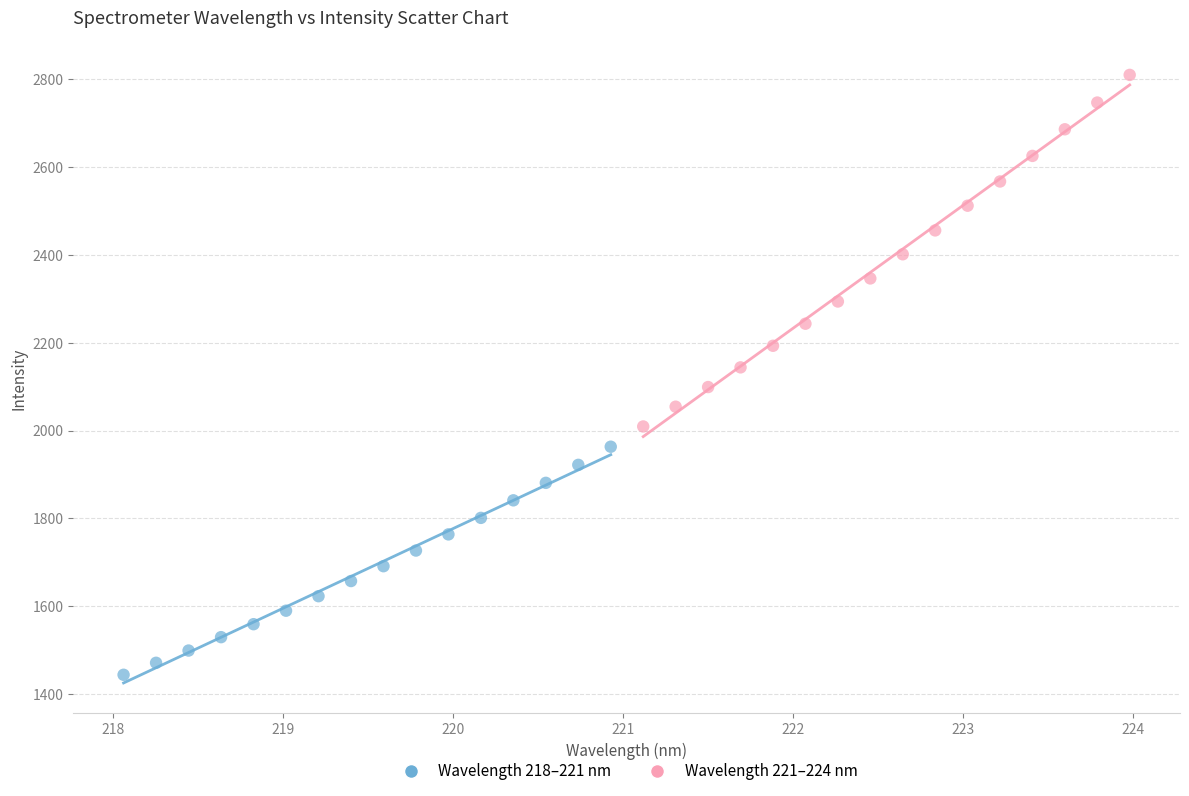

Which series reaches the maximum Y coordinate?

Wavelength 221–224 nm